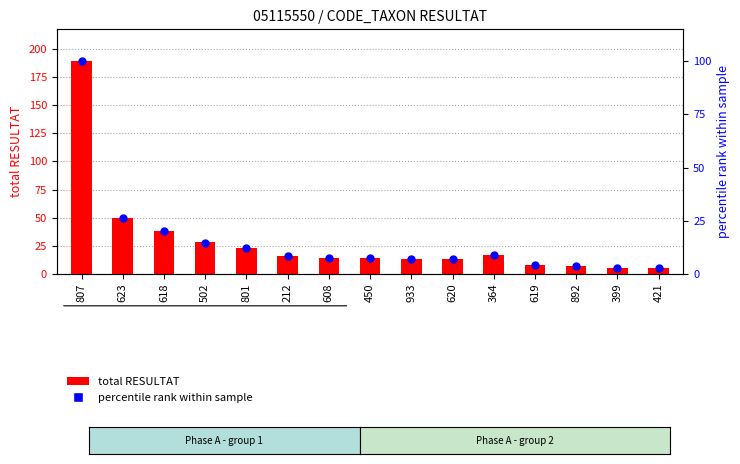

At which category is the sum across all series the highest?

807